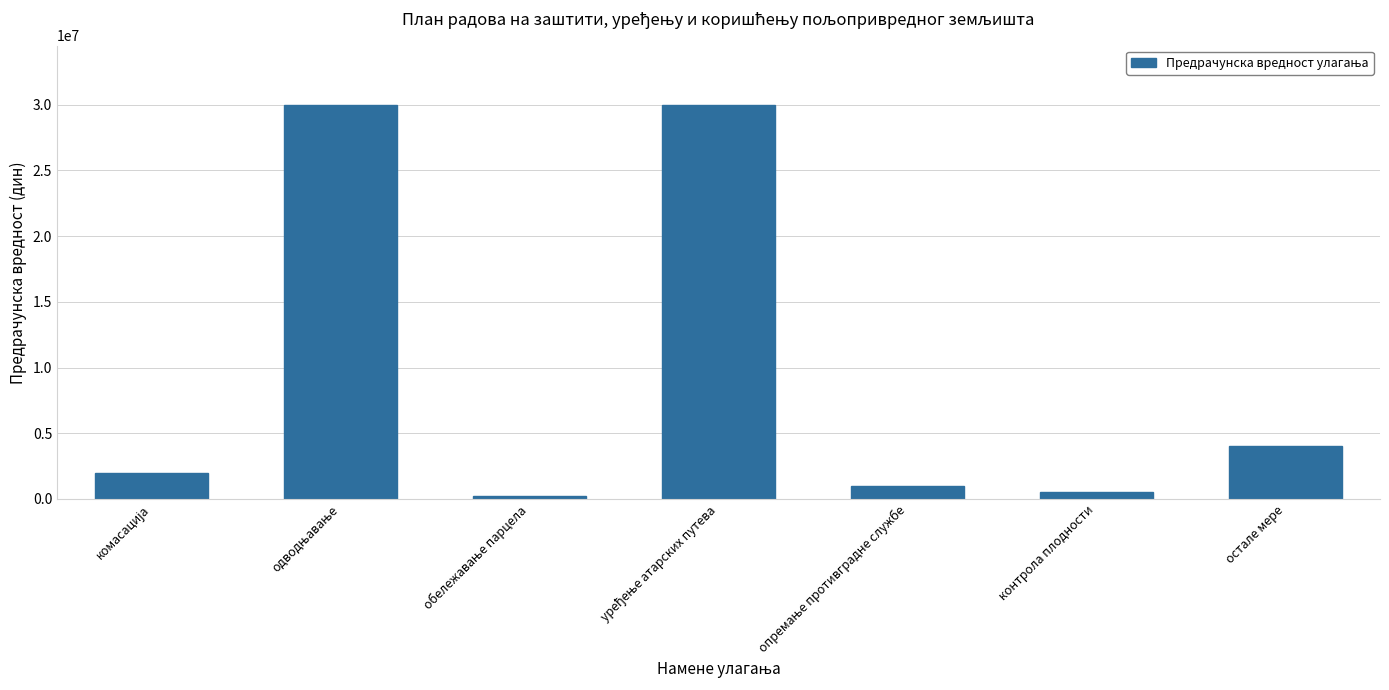

How many data points are less than 2000000?

3